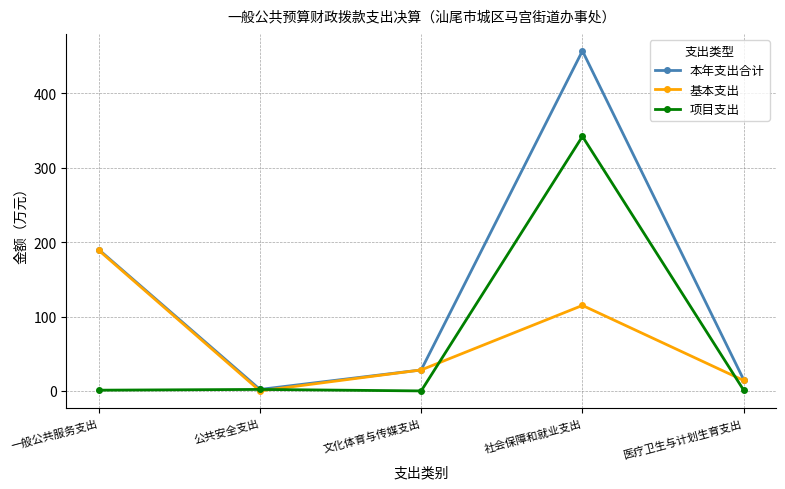

List the series in order of their peak value, highest first.

本年支出合计, 项目支出, 基本支出